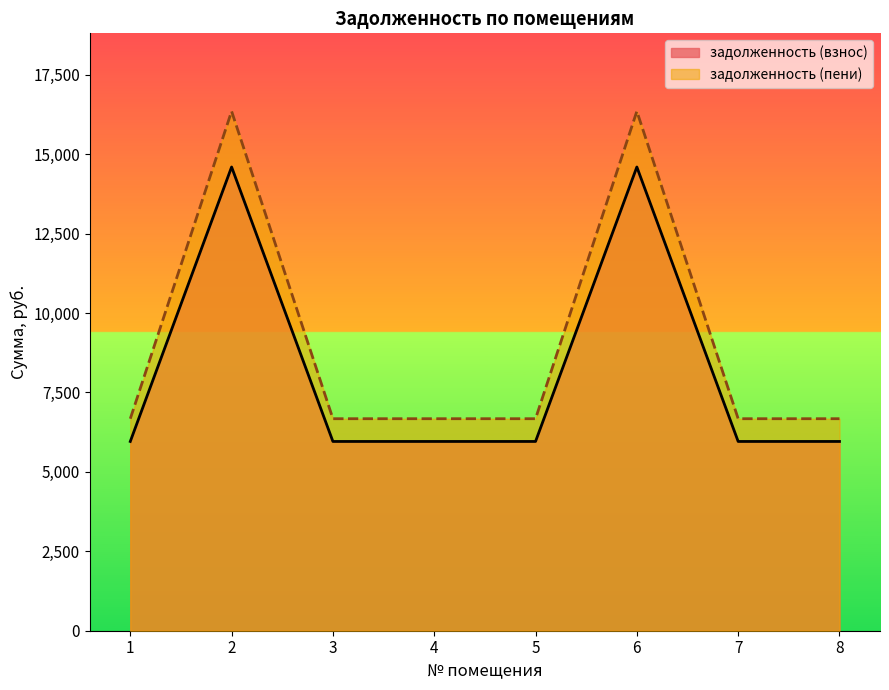

The задолженность (взнос) series shows 8991.8 at 1. True or false?

False